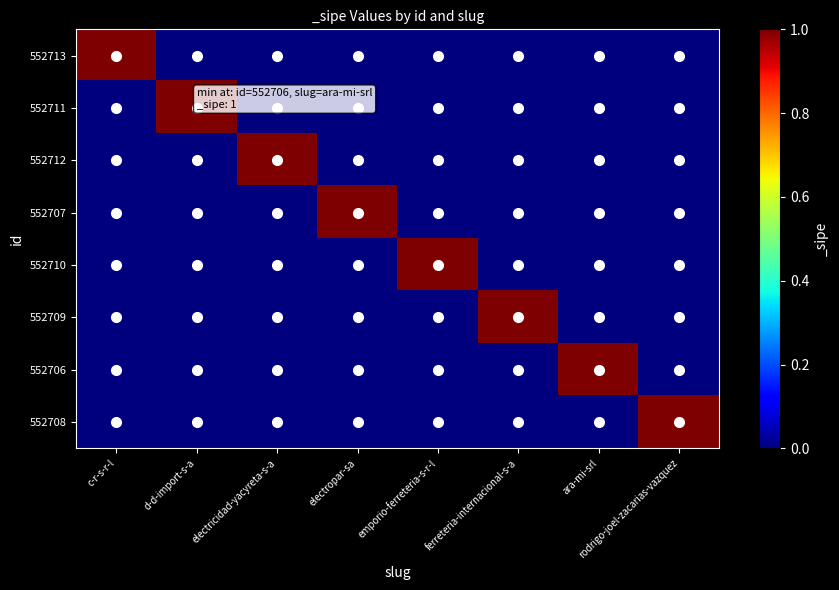

What is the greatest value displayed?

1